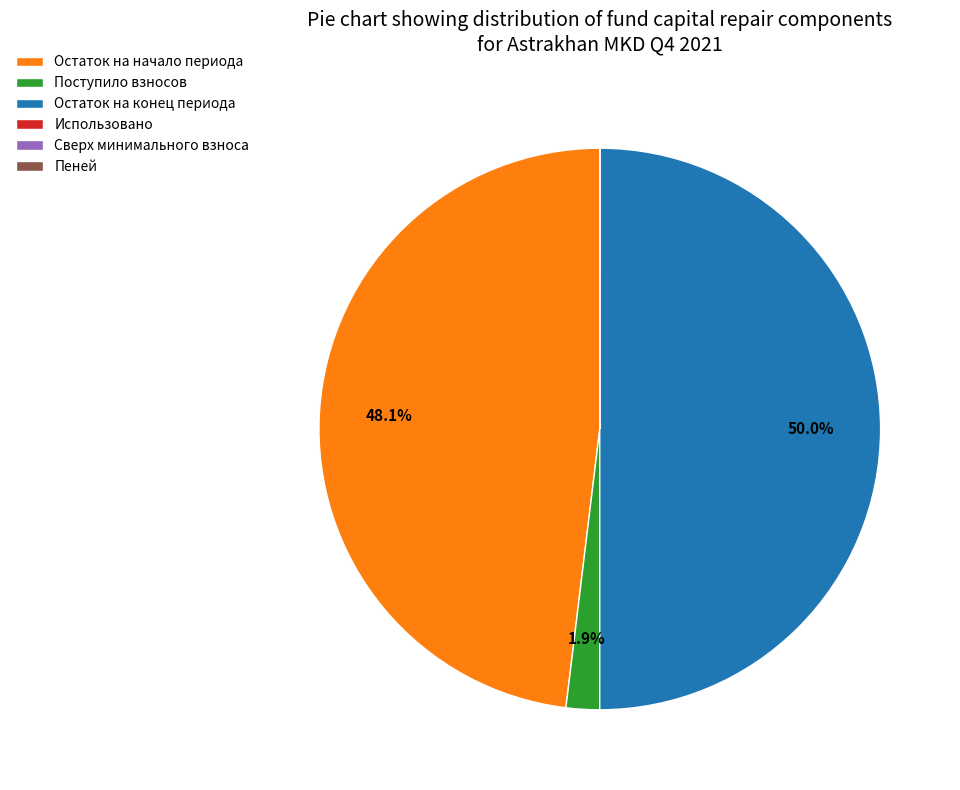

What portion of the pie excludes Поступило взносов?

98.1%